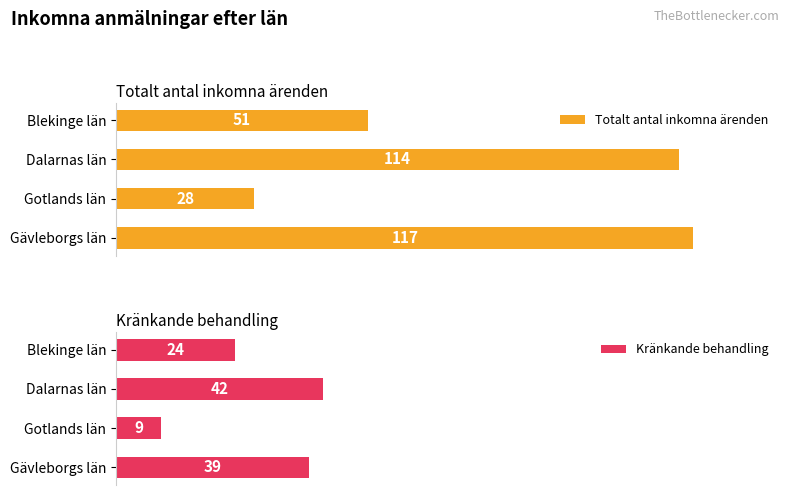

Where is Totalt antal inkomna ärenden nearest to the value 72?

Blekinge län